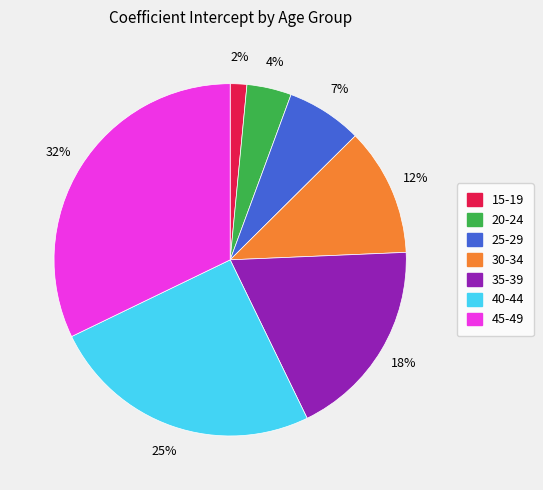

Is the sum of 45-49 and 30-34 greater than half?

No